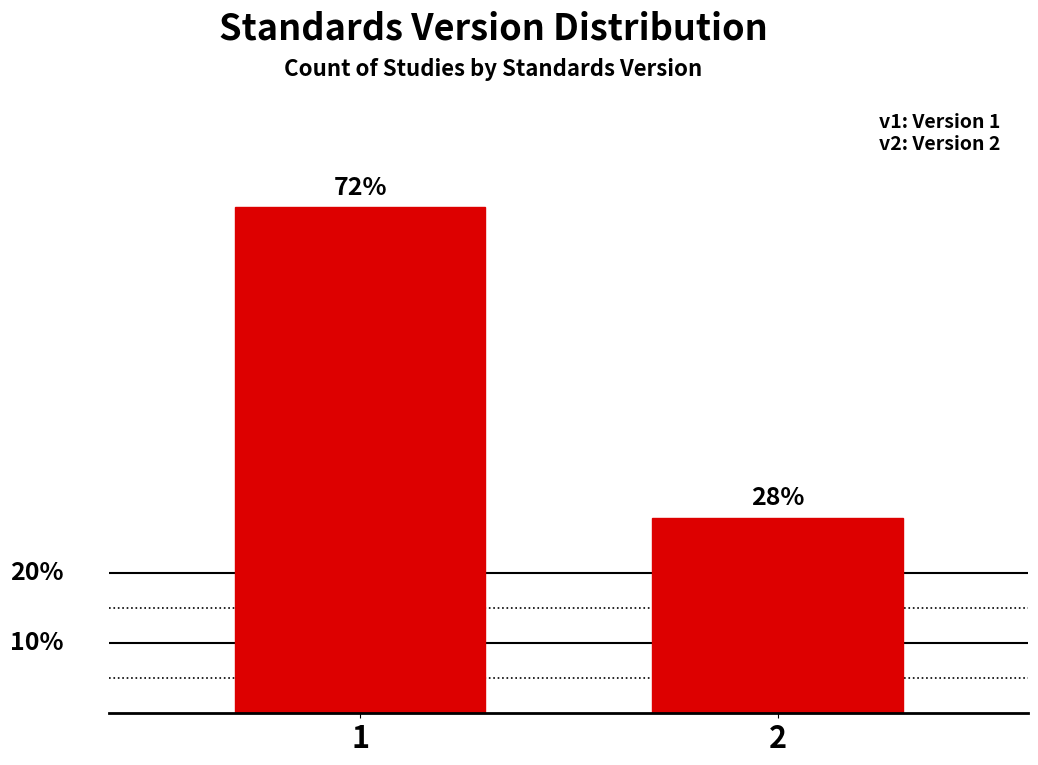

Does the chart contain any negative values?

No